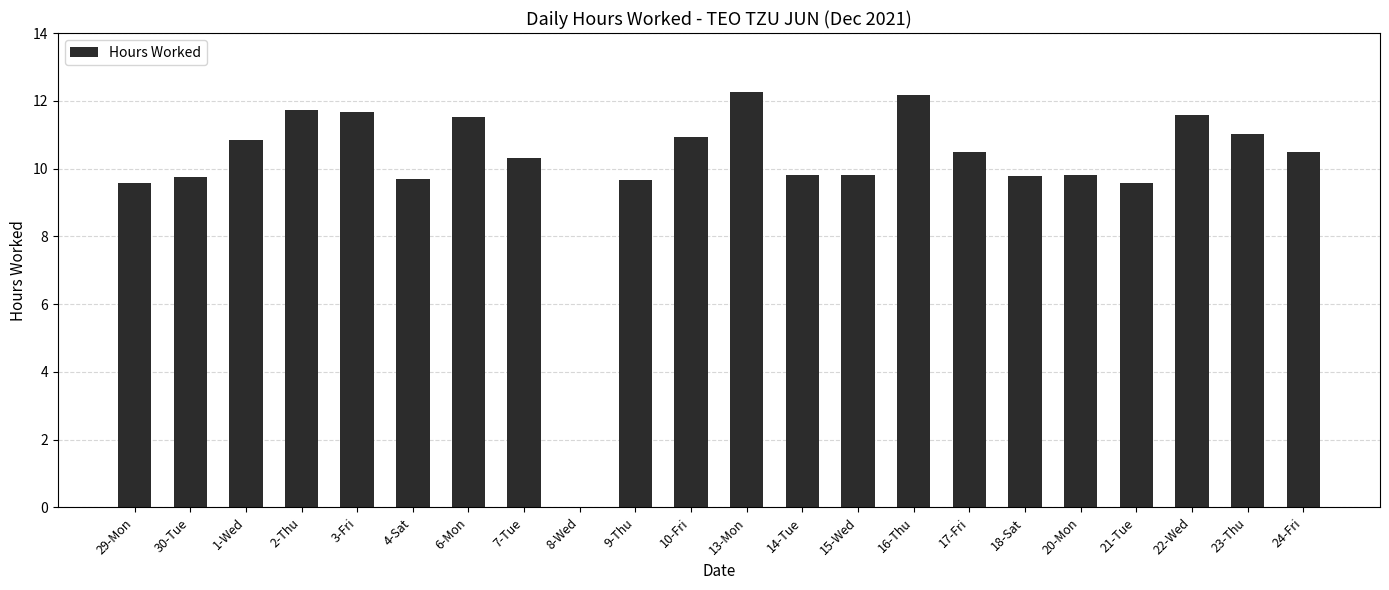

True or false: the data shows 11.6 at 22-Wed.

True